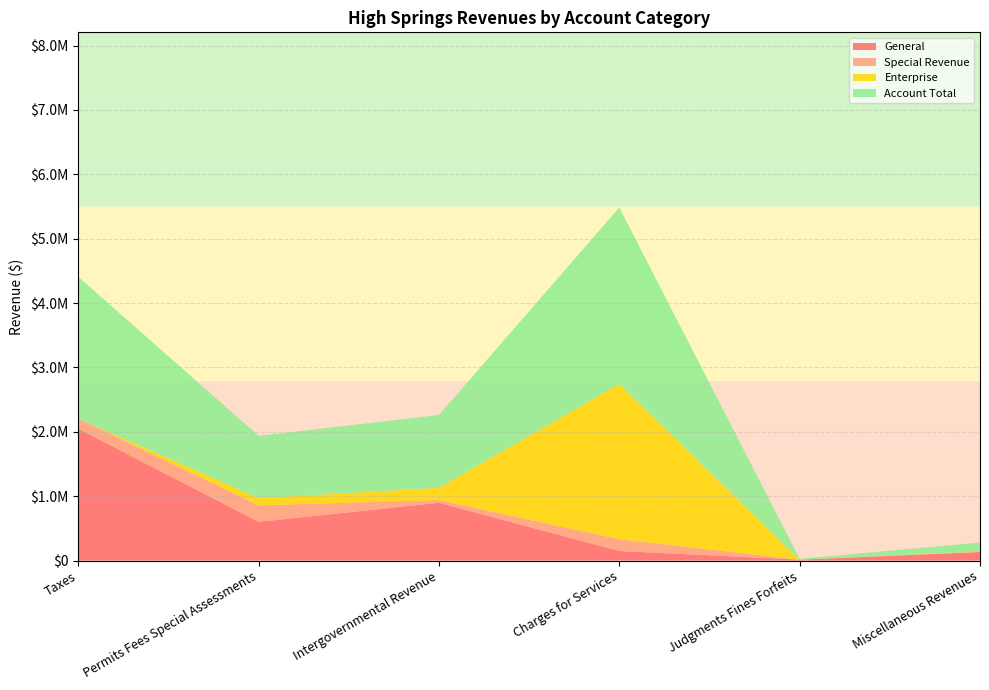

Reading right to left, what are all the values shown in this chart?

General: Miscellaneous Revenues=131644	Judgments Fines Forfeits=13139	Charges for Services=148005	Intergovernmental Revenue=897605	Permits Fees Special Assessments=600895	Taxes=2048594
Special Revenue: Miscellaneous Revenues=1442	Judgments Fines Forfeits=0	Charges for Services=181750	Intergovernmental Revenue=40625	Permits Fees Special Assessments=256183	Taxes=155354
Enterprise: Miscellaneous Revenues=6561	Judgments Fines Forfeits=0	Charges for Services=2412683	Intergovernmental Revenue=192300	Permits Fees Special Assessments=111390	Taxes=0
Account Total: Miscellaneous Revenues=139647	Judgments Fines Forfeits=13139	Charges for Services=2742438	Intergovernmental Revenue=1130530	Permits Fees Special Assessments=968468	Taxes=2203948